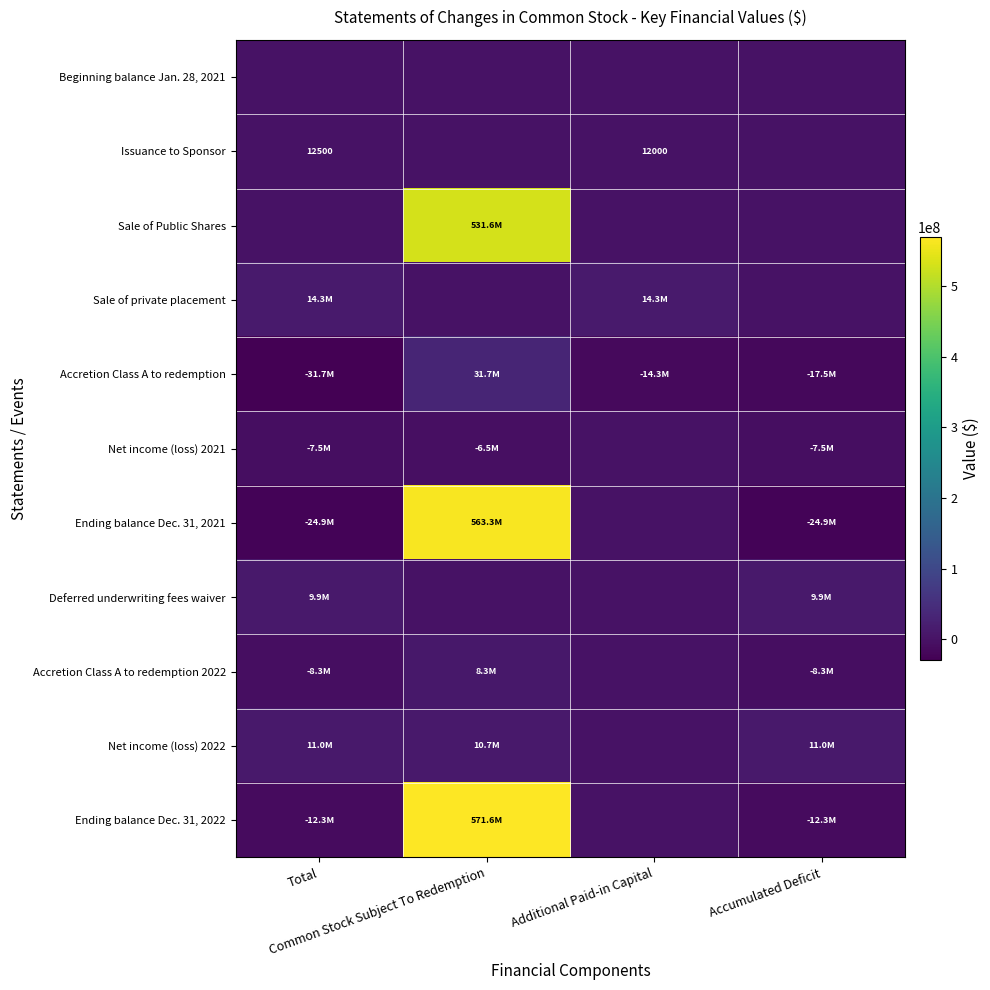

What is the spread (max minus min) of values at Accumulated Deficit?

35957708